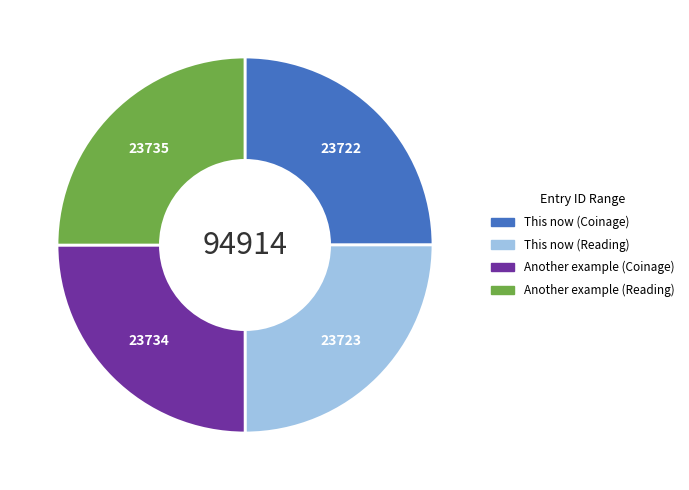

The Another example (Reading) slice represents 11% of the pie. True or false?

False